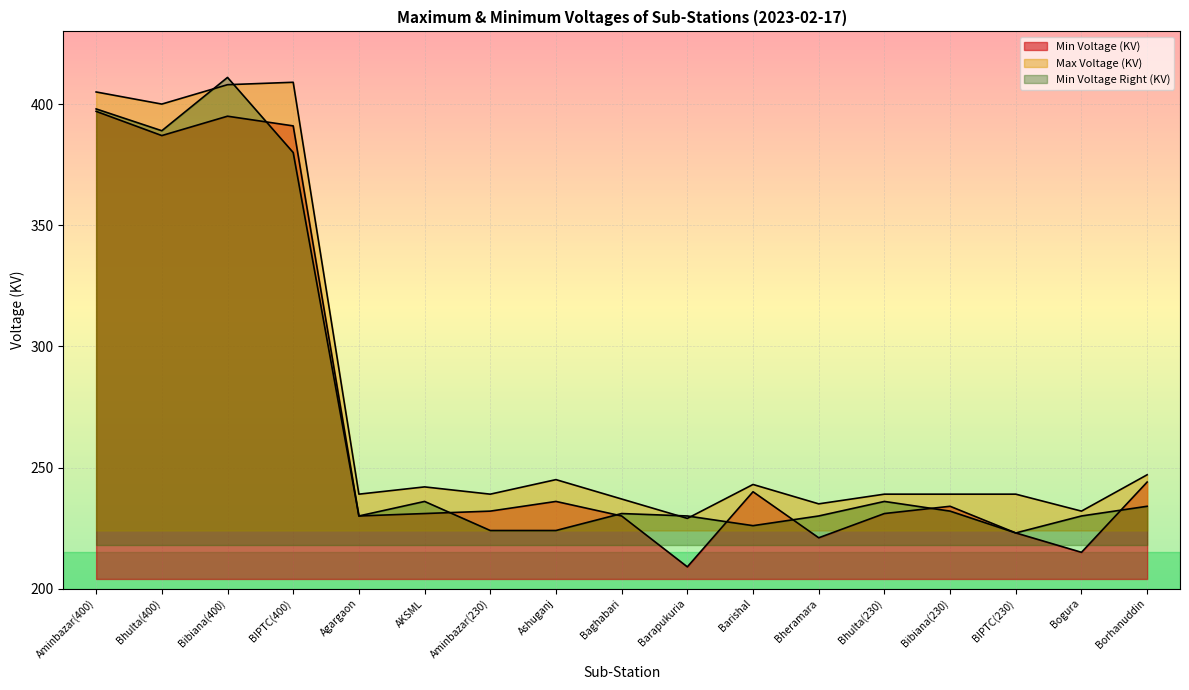

What is the approximate value of Min Voltage Right (KV) at Ashuganj, to the nearest 5?

225